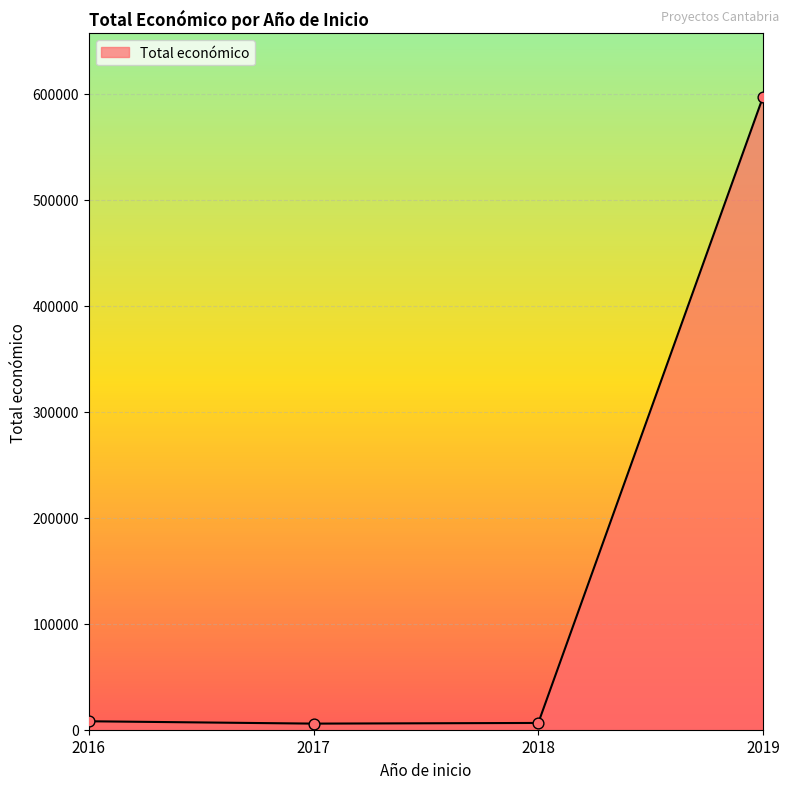

Which has a higher value, 2016 or 2019?

2019